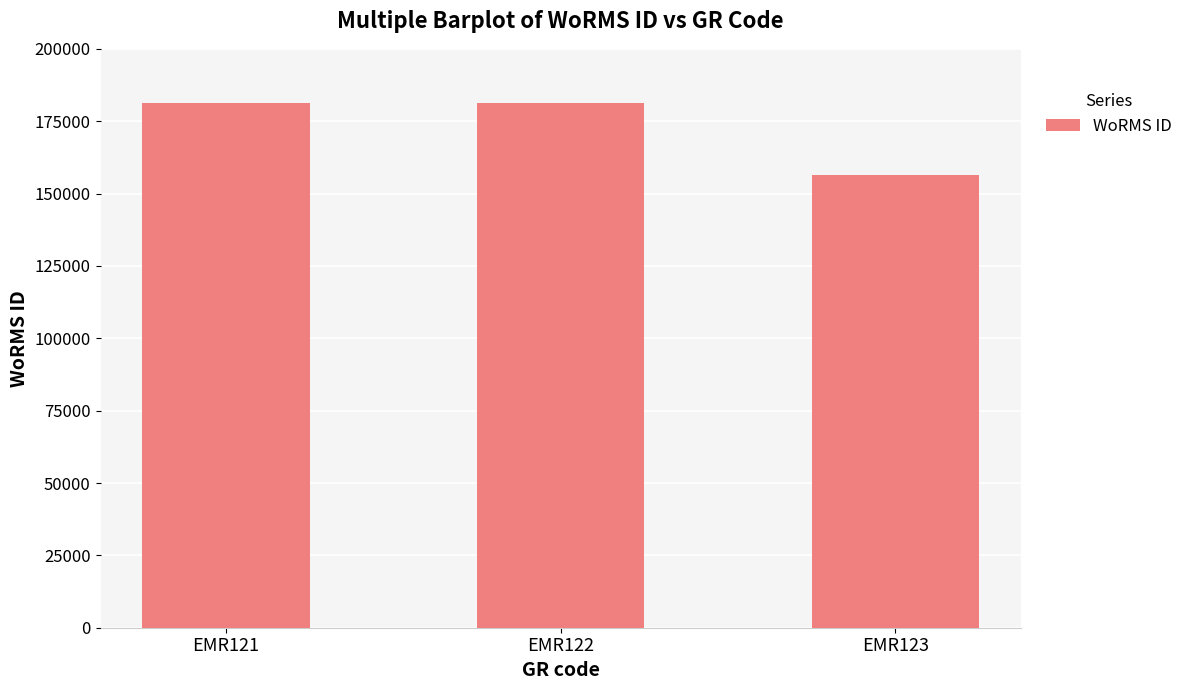

What is the change in value from EMR121 to EMR122?

+2